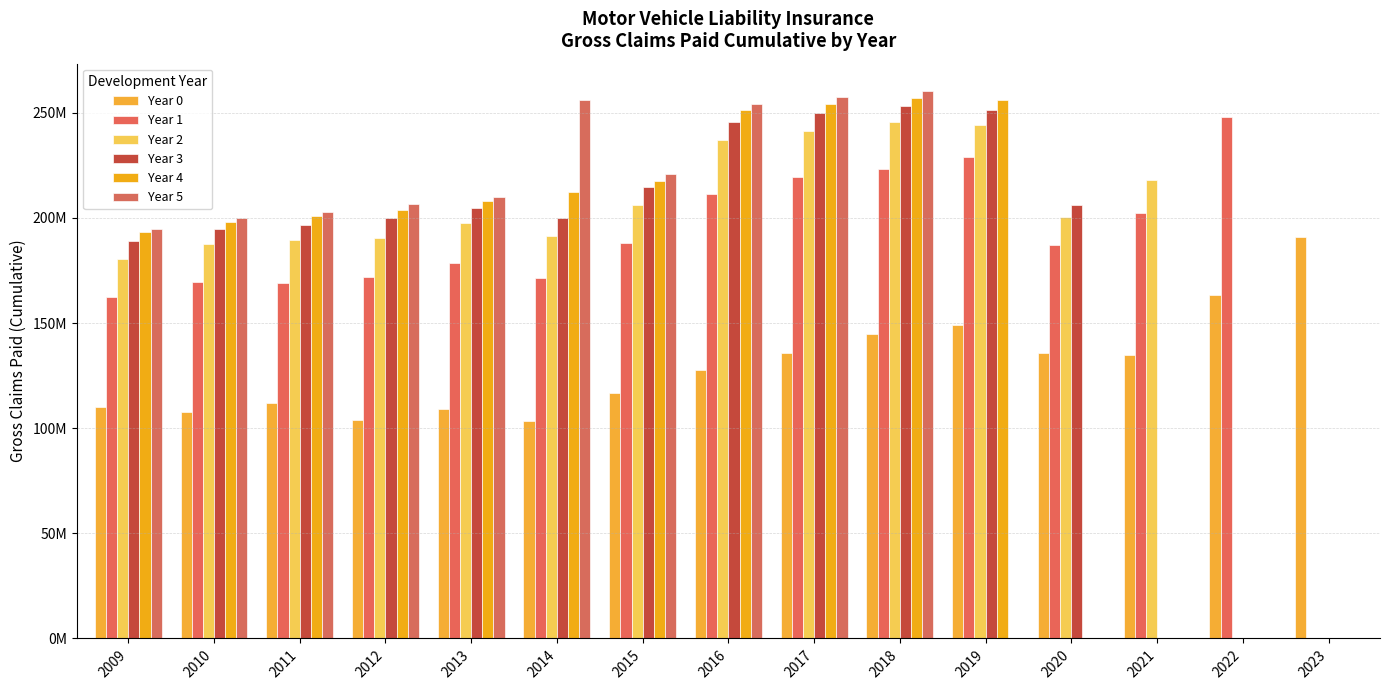

What is the sum of the Year 2 values at 2011 and 2020?

390112223.3